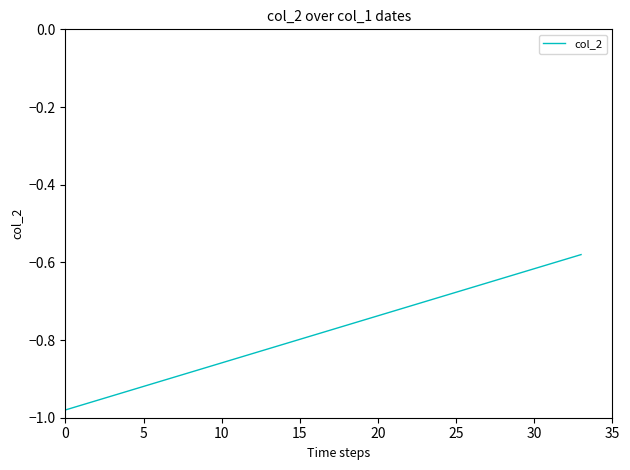

True or false: there are more than 0 points higher than both neighbors.

False